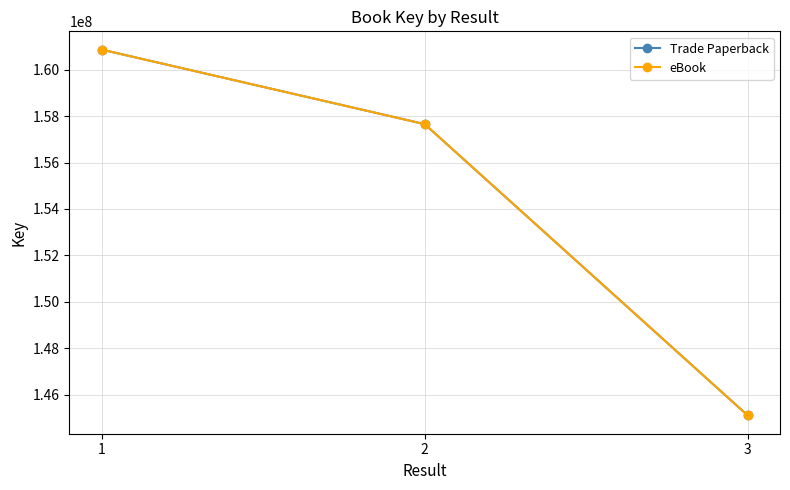

Reading left to right, what are all the values shown in this chart?

Trade Paperback: 160866353	157655538	145102205
eBook: 160866353	157655538	145102205